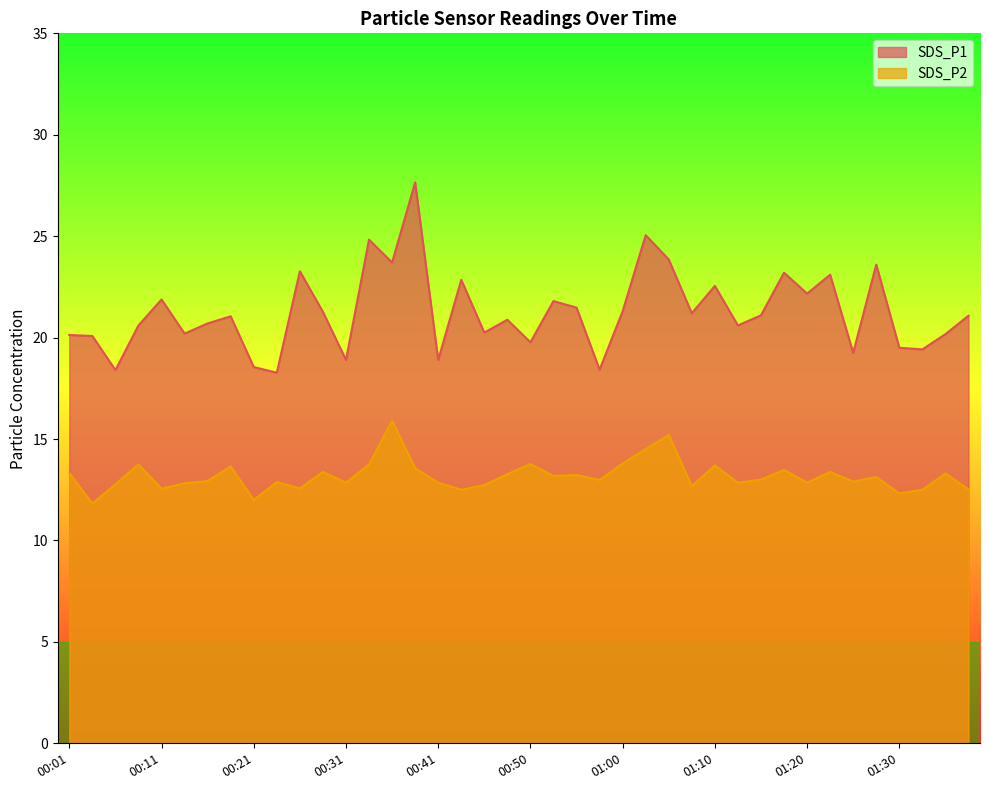

Reading right to left, extract all data points from this chart.

SDS_P1: 21.1	20.2	19.4	19.5	23.6	19.2	23.1	22.2	23.2	21.1	20.6	22.6	21.2	23.9	25.1	21.3	18.4	21.5	21.8	19.8	20.9	20.2	22.9	18.9	27.6	23.7	24.8	18.9	21.3	23.3	18.3	18.6	21.1	20.7	20.2	21.9	20.6	18.4	20.1	20.1
SDS_P2: 12.5	13.3	12.5	12.3	13.1	12.9	13.4	12.8	13.5	13.0	12.8	13.7	12.7	15.2	14.5	13.8	13.0	13.2	13.2	13.8	13.3	12.7	12.5	12.8	13.6	15.9	13.8	12.8	13.4	12.6	12.9	12.0	13.7	12.9	12.8	12.6	13.8	12.8	11.8	13.3